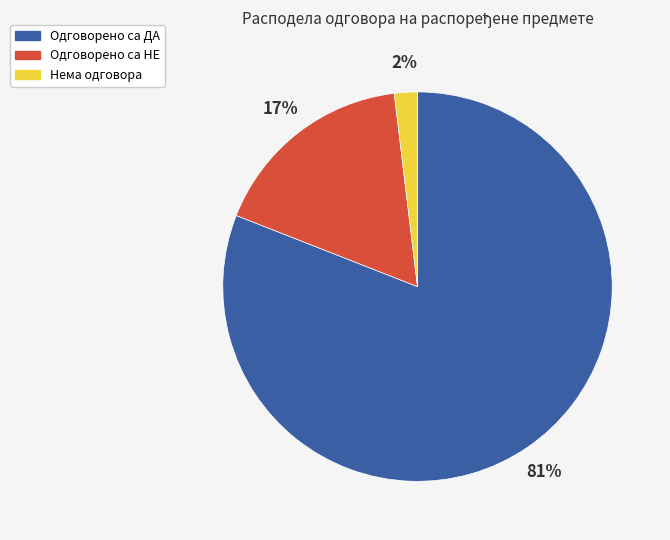

Rank the categories by value from highest to lowest.

Одговорено са ДА, Одговорено са НЕ, Нема одговора